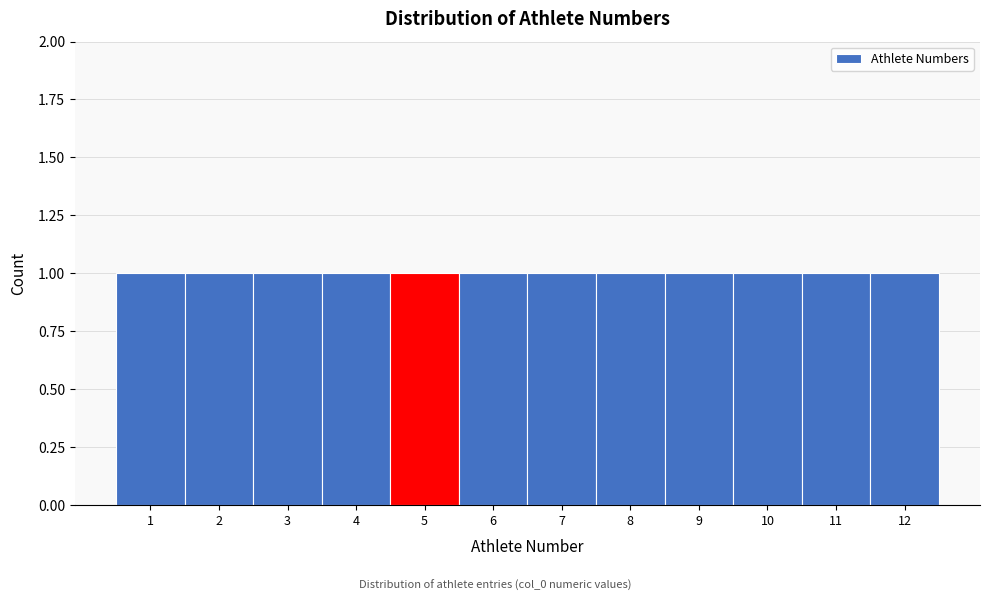

How tall is the bar that spans 5.5 to 6.5 on the x-axis? The values are not printed on the chart, so give them approximately, as read against the axis.

1